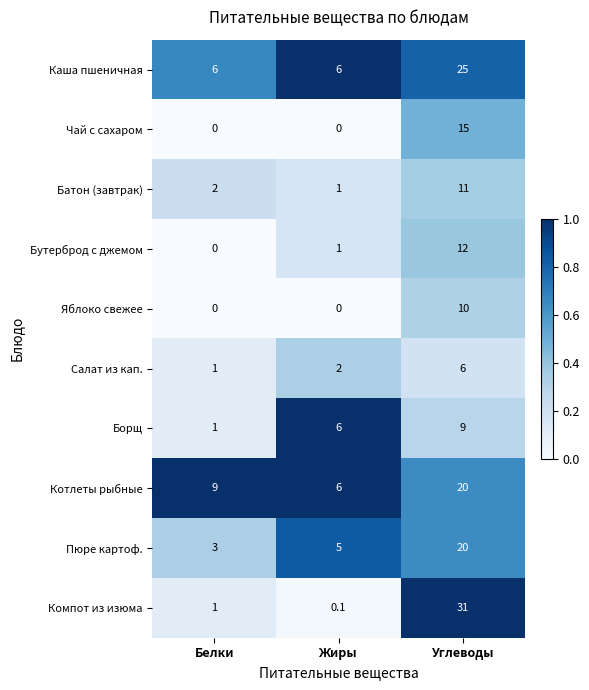

At which category does the chart reach its peak across all series?

Углеводы